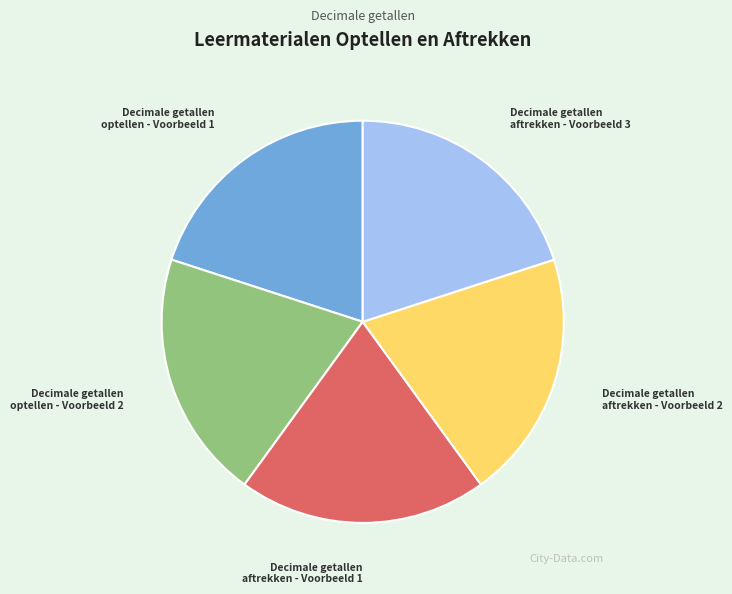

Do Decimale getallen aftrekken - Voorbeeld 3 and Decimale getallen aftrekken - Voorbeeld 2 together represent more than half of the pie?

No